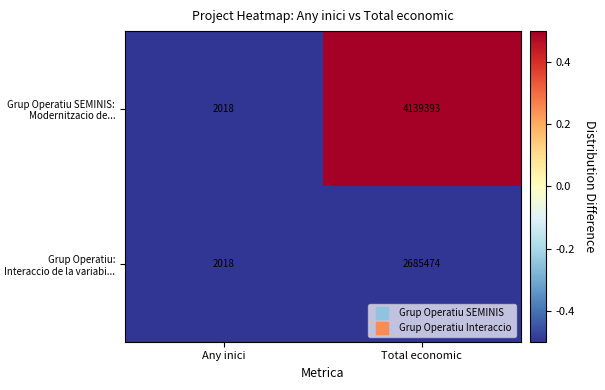

At which category is the sum across all series the highest?

Total economic